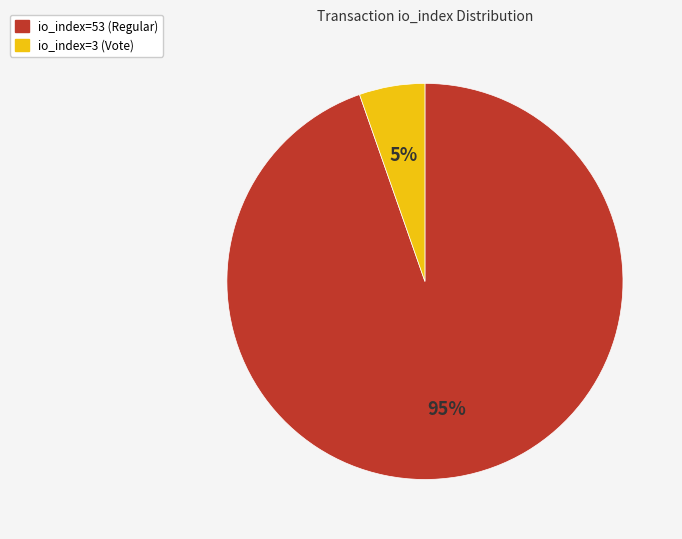

Does any single category account for the majority?

Yes